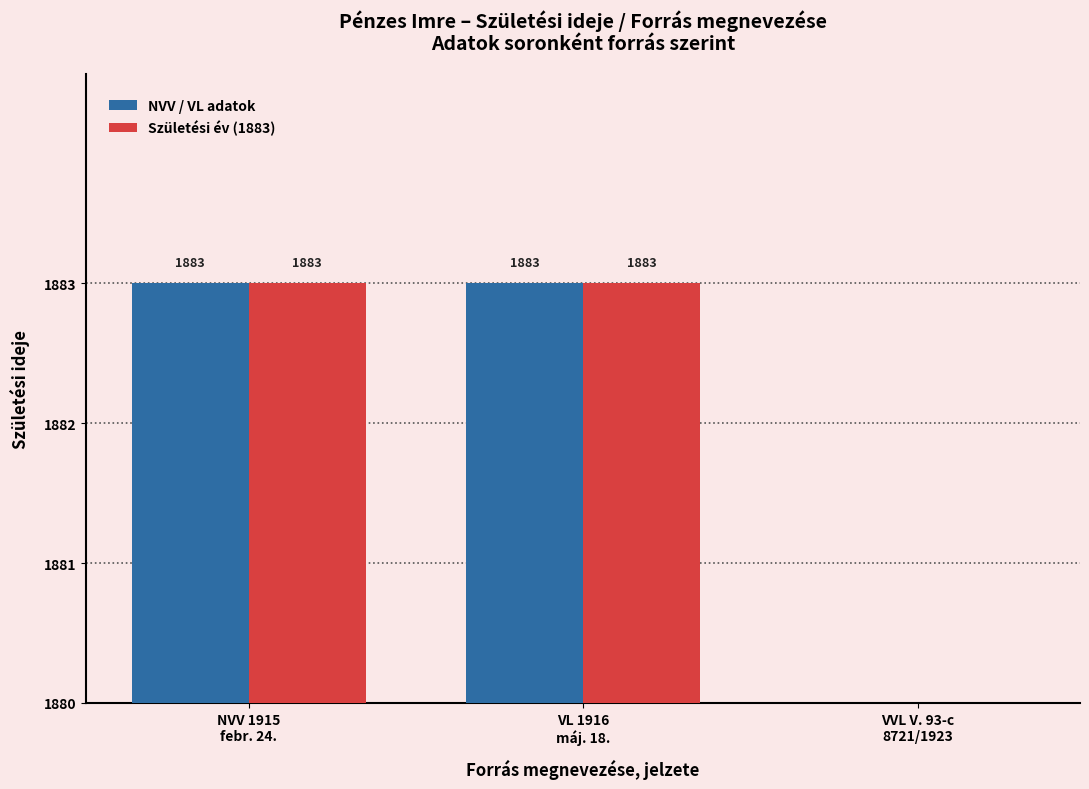

Are the bars grouped side by side (vs. stacked)?

Yes